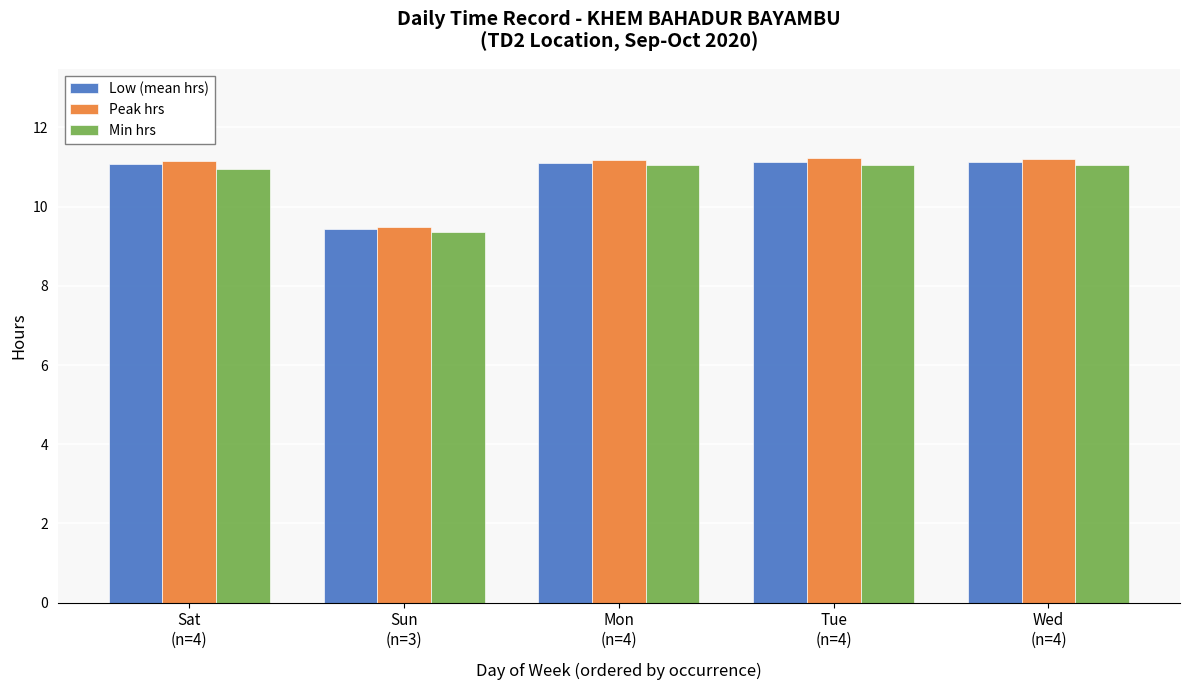

At how many categories does at least one series exceed 10?

4